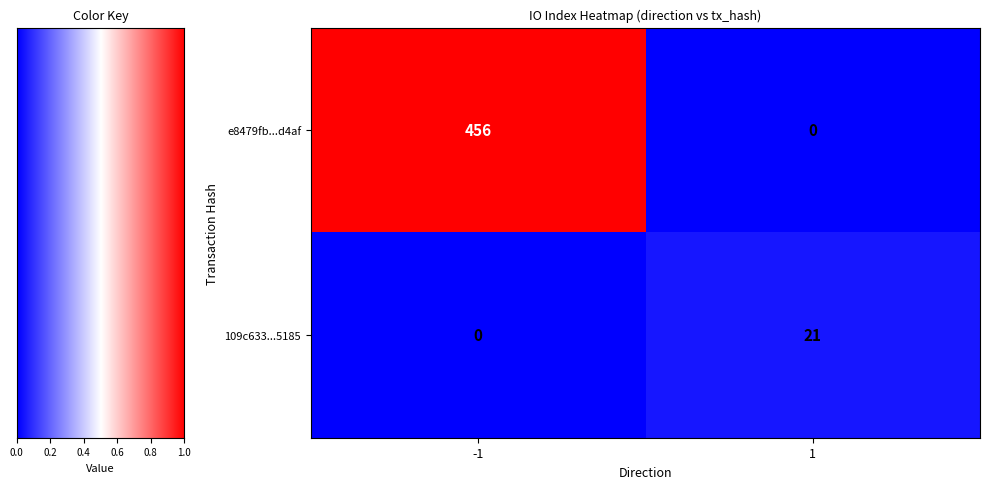

The e8479fb...d4af series shows 622 at -1. True or false?

False